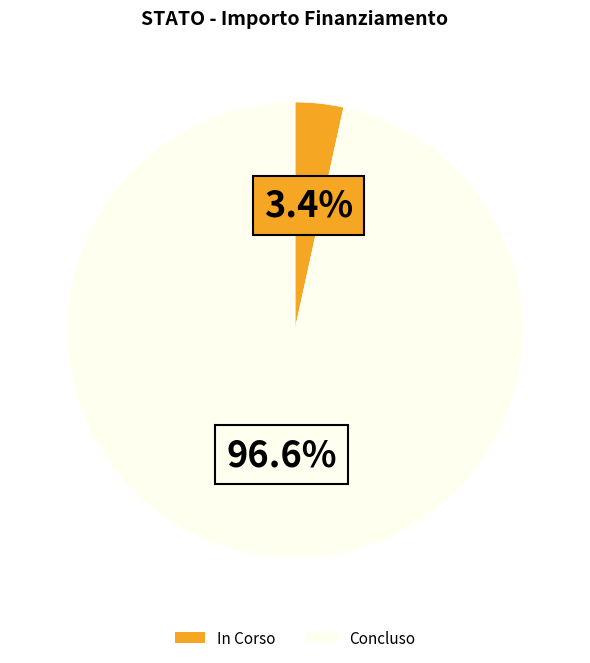

Between In Corso and Concluso, which is larger?

Concluso